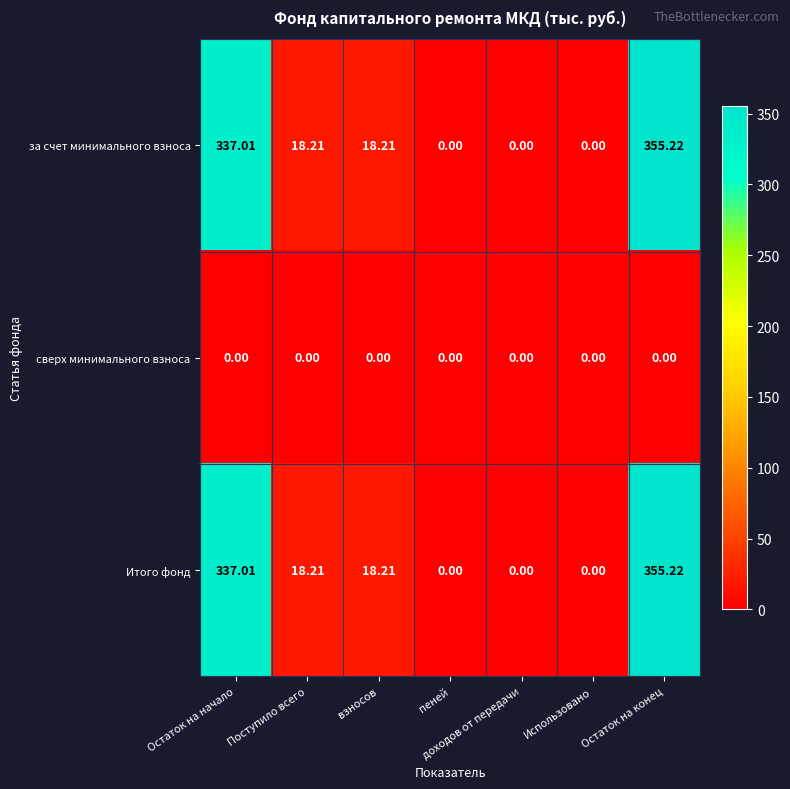

At which category is the sum across all series the highest?

Остаток на конец